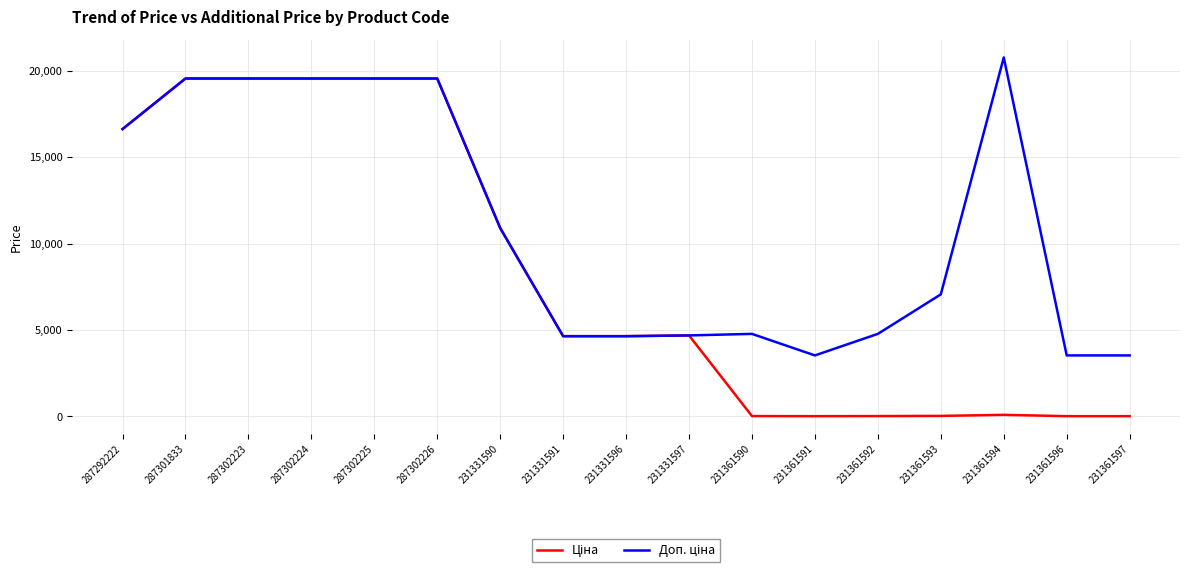

At which category does the chart reach its peak across all series?

231361594